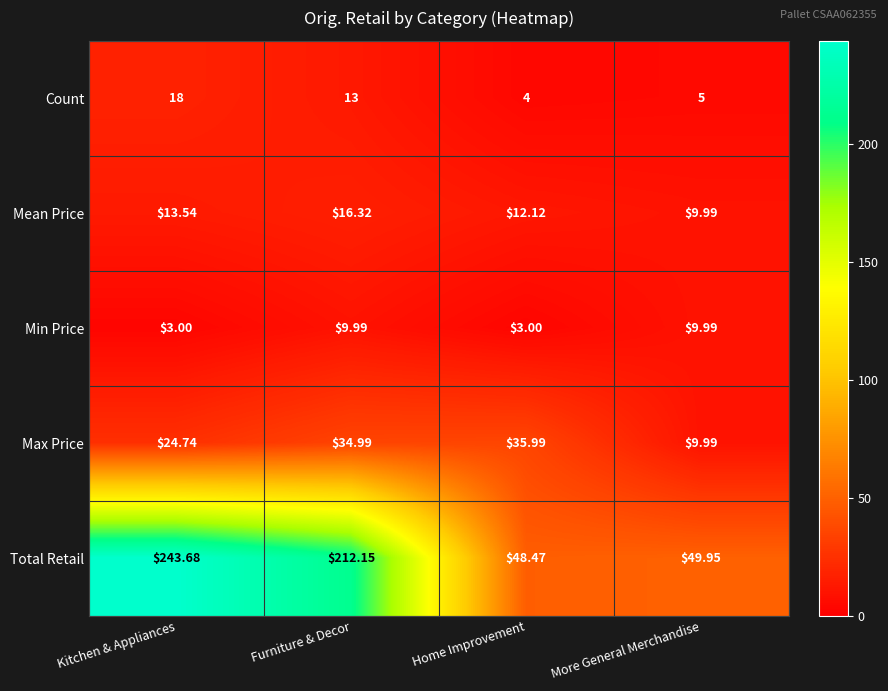

At which label does Mean Price reach its peak?

Furniture & Decor